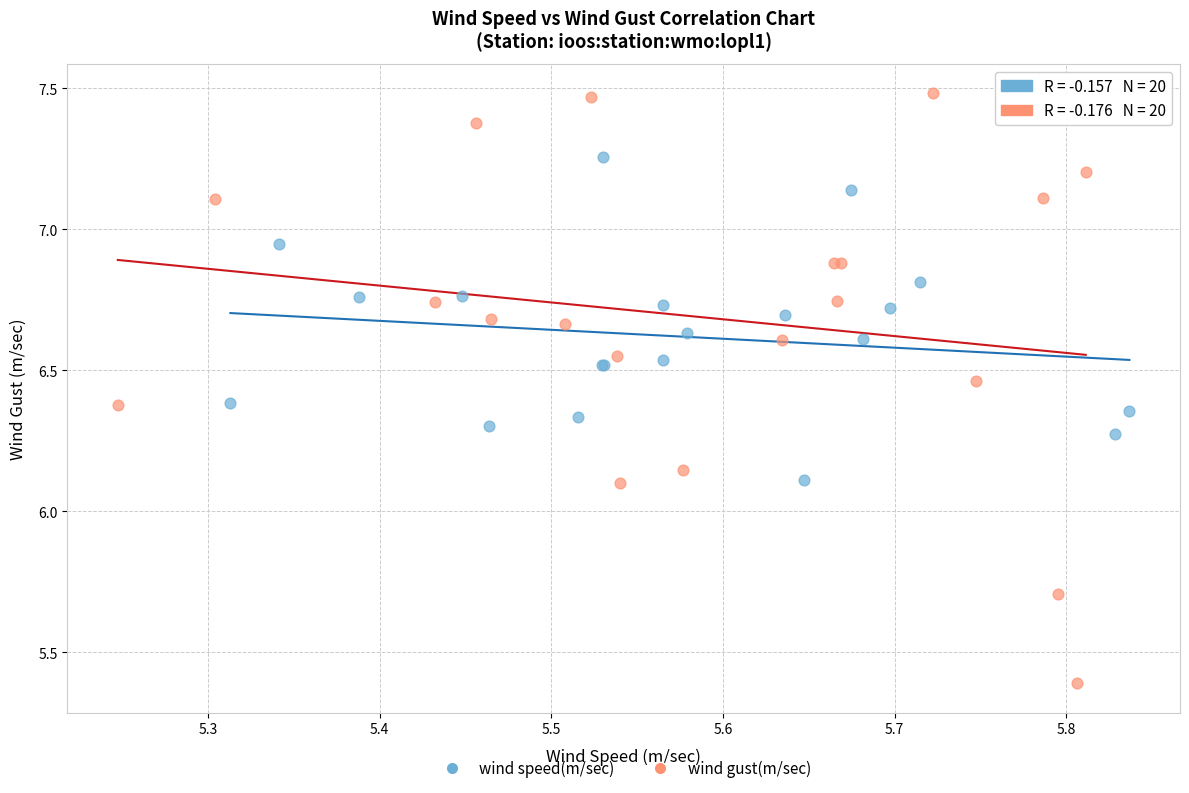

What are all the series names shown in the legend?

wind speed(m/sec), wind gust(m/sec)